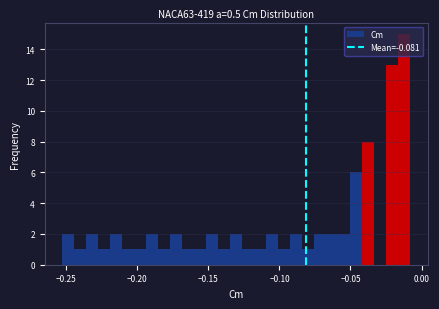

Read against the x-axis, roughly where is the centre of the tallest bar?

-0.010